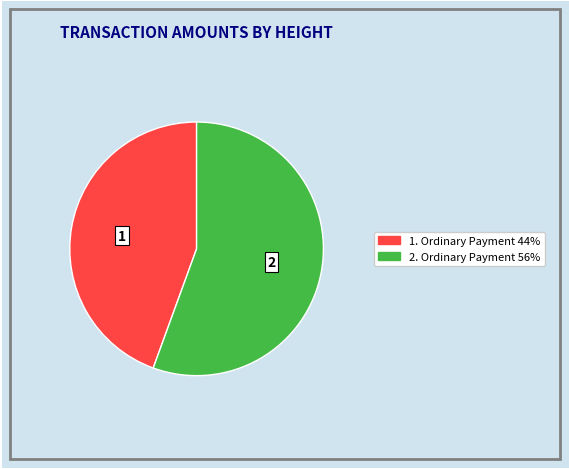

Is there a majority slice in this chart?

Yes